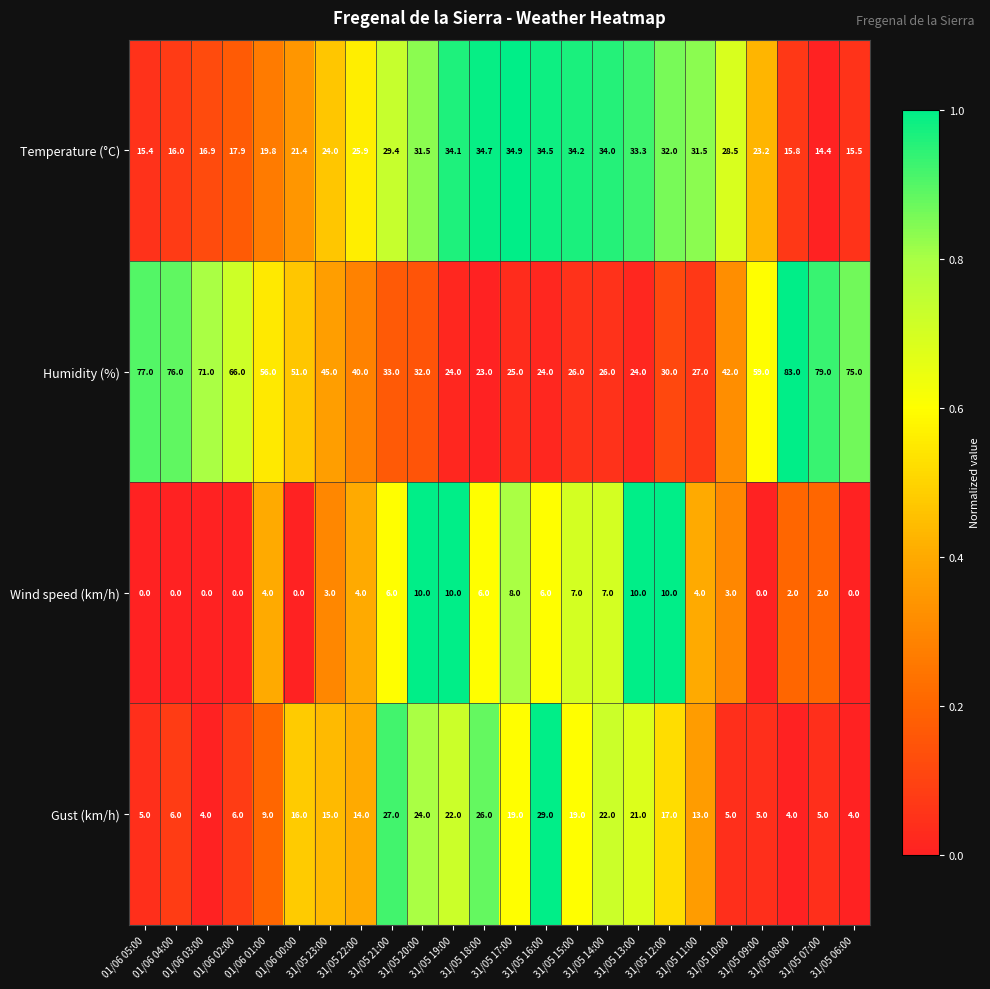

What is the sum of all Humidity (%) values?

1114.0